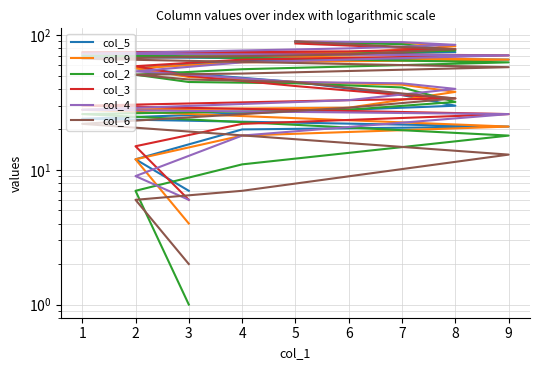

What is the lowest value of the col_2 series?

1